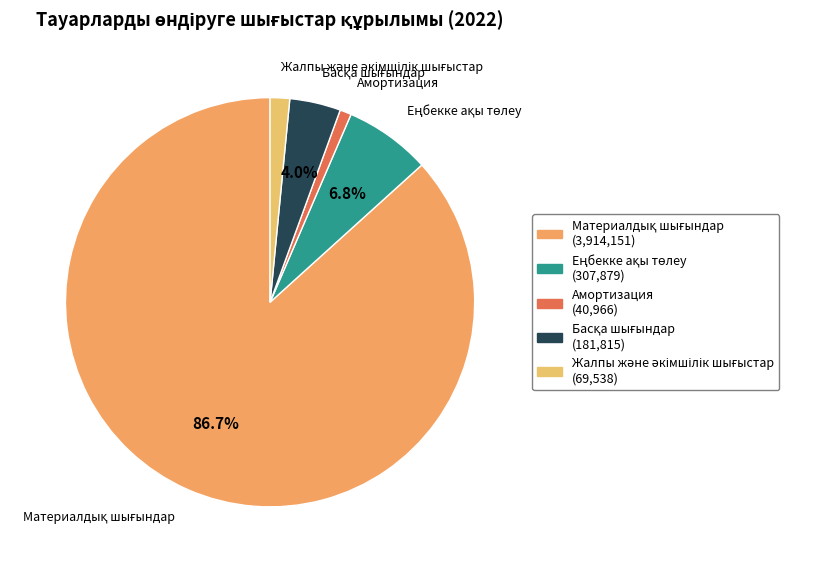

What is the smallest slice in the pie chart?

Амортизация